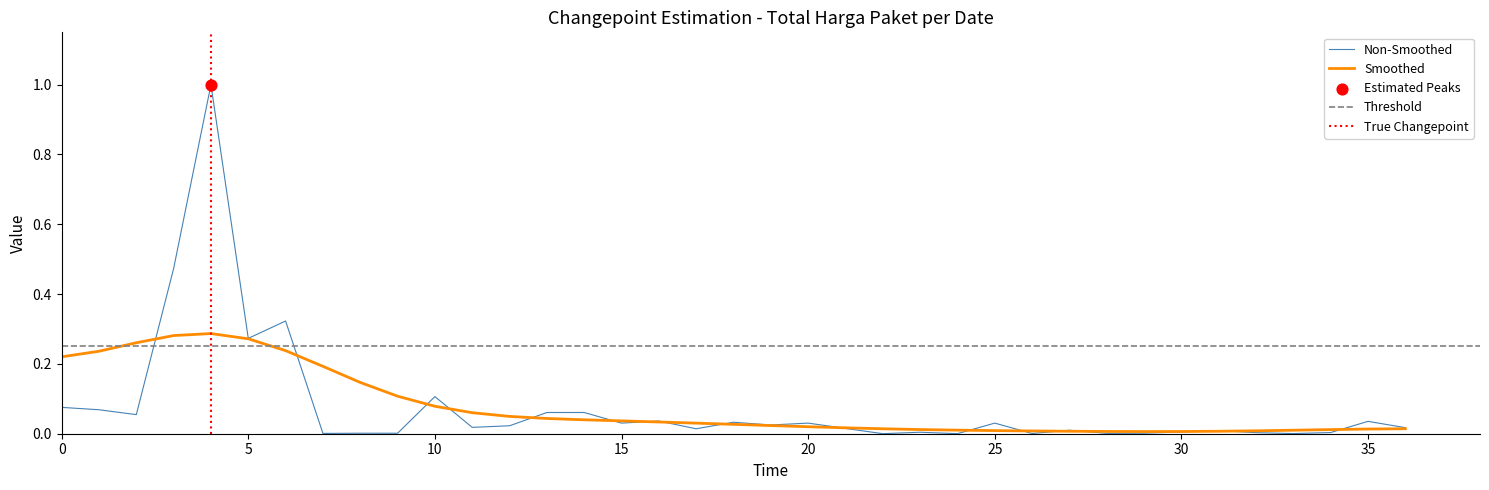

What is the change in value from 5 to 29?

-0.3